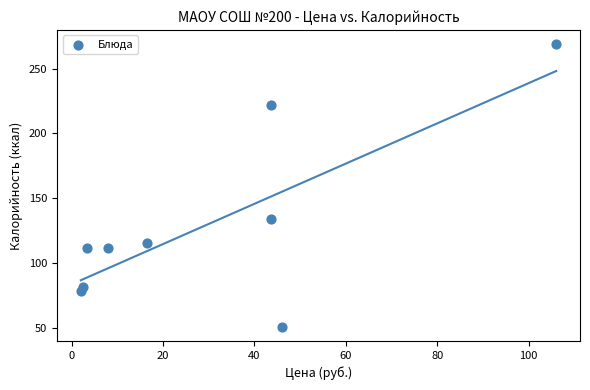

What is the range of Y values (max minus min)?

218.1